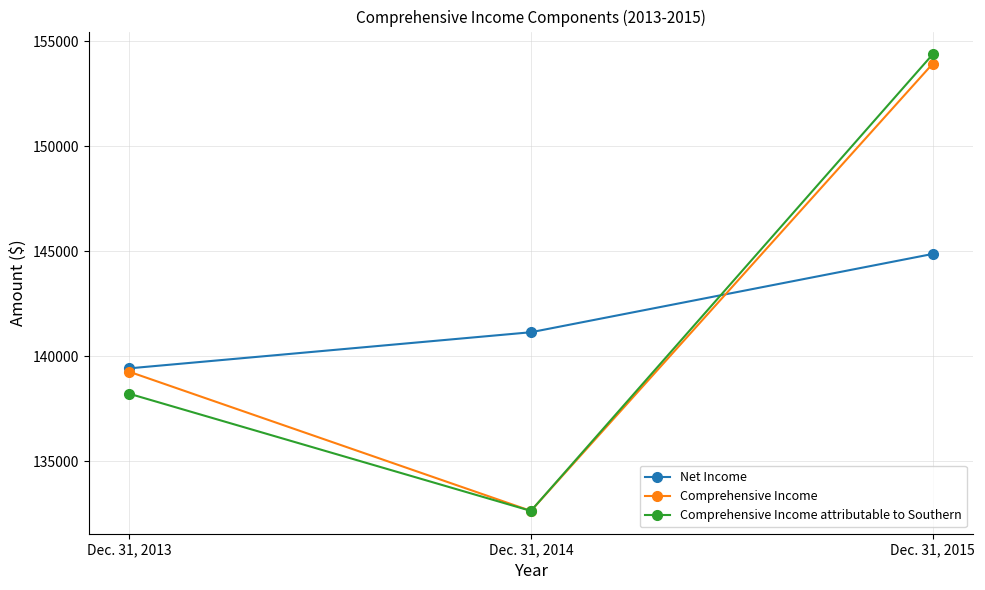

What is the greatest value displayed?

154367